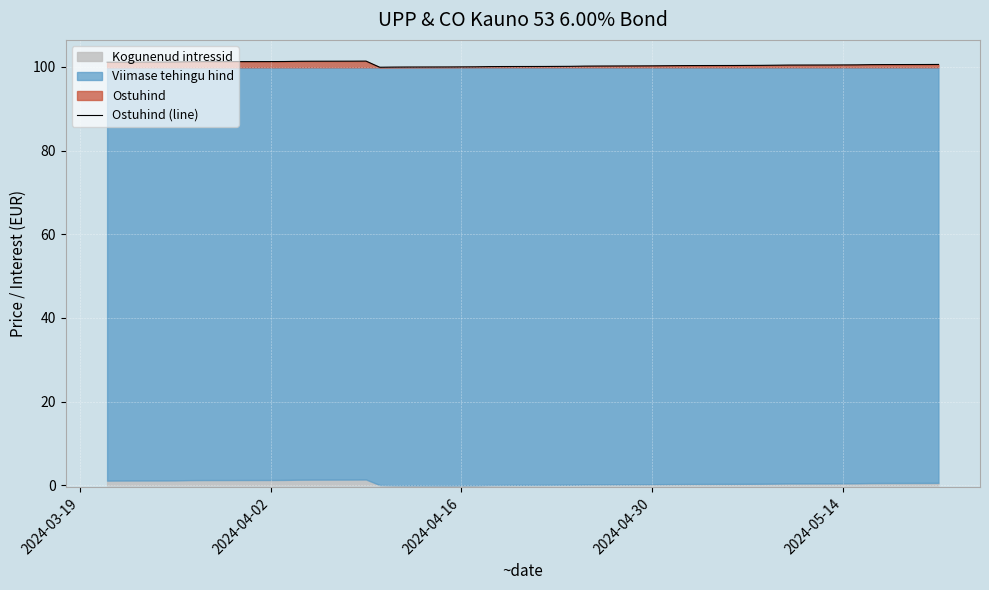

True or false: Ostuhind (line) has a value of 100.3 at 2024-04-30.

True